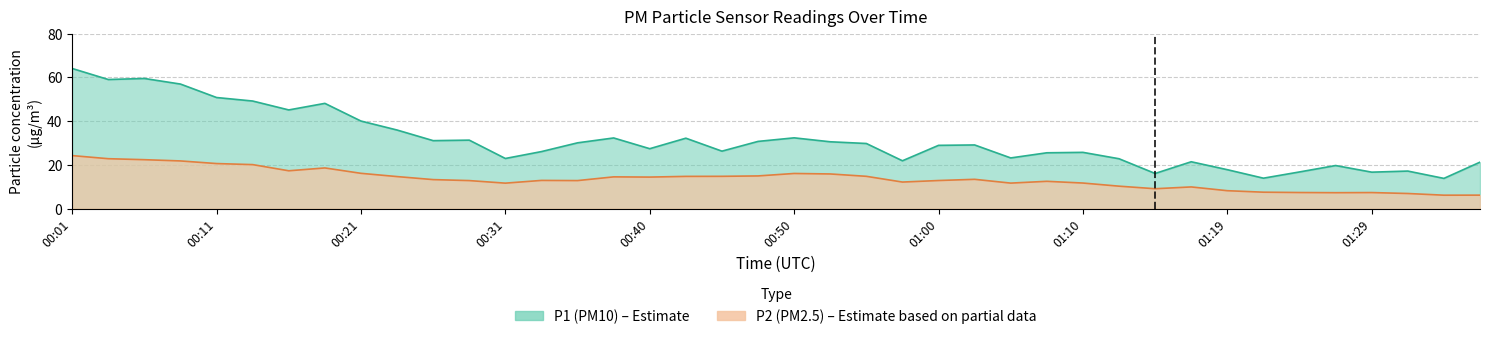

Which category has the highest value across all series?

00:01